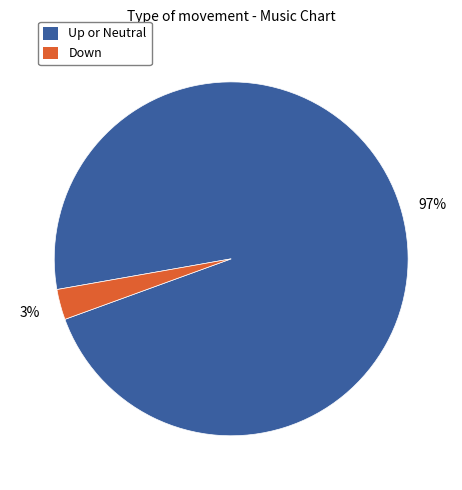

To the nearest percent, what is the average slice percentage?

50%